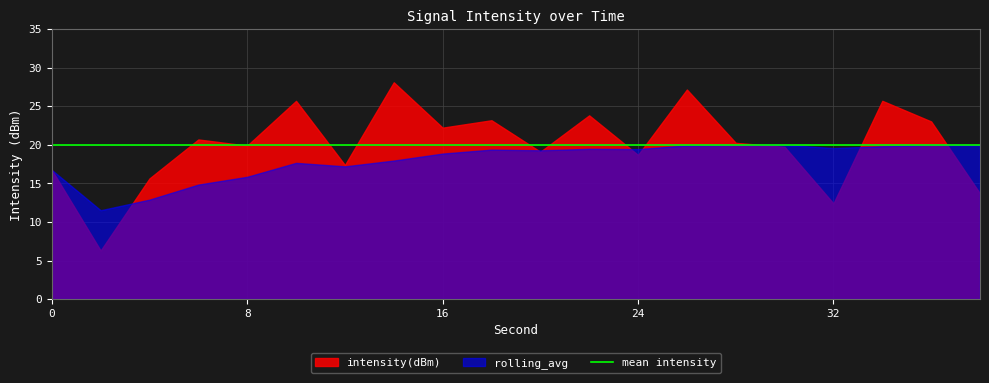

At which category is the sum across all series the highest?

26